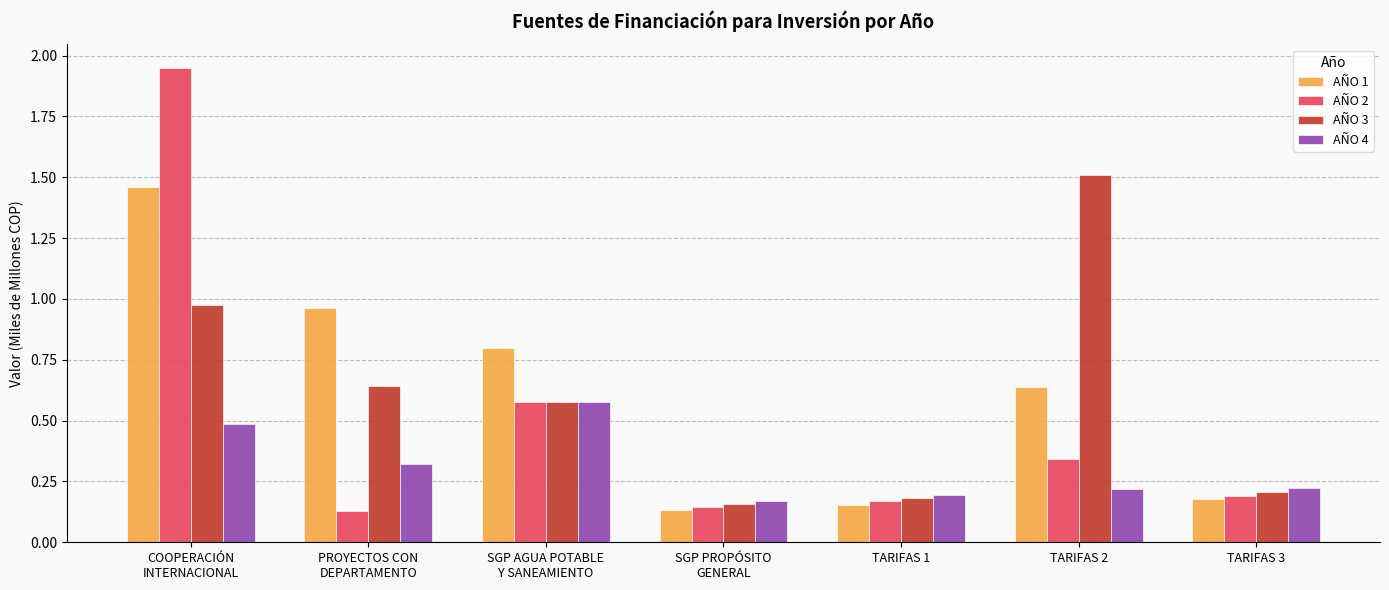

What are all the series names shown in the legend?

AÑO 1, AÑO 2, AÑO 3, AÑO 4